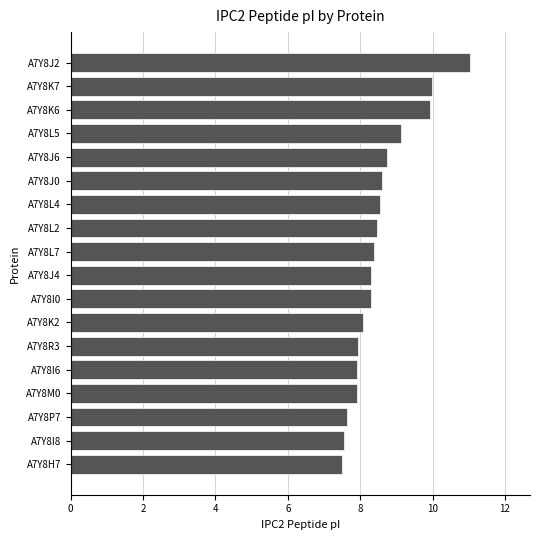

What is the change in value from A7Y8M0 to A7Y8J2?

+3.1